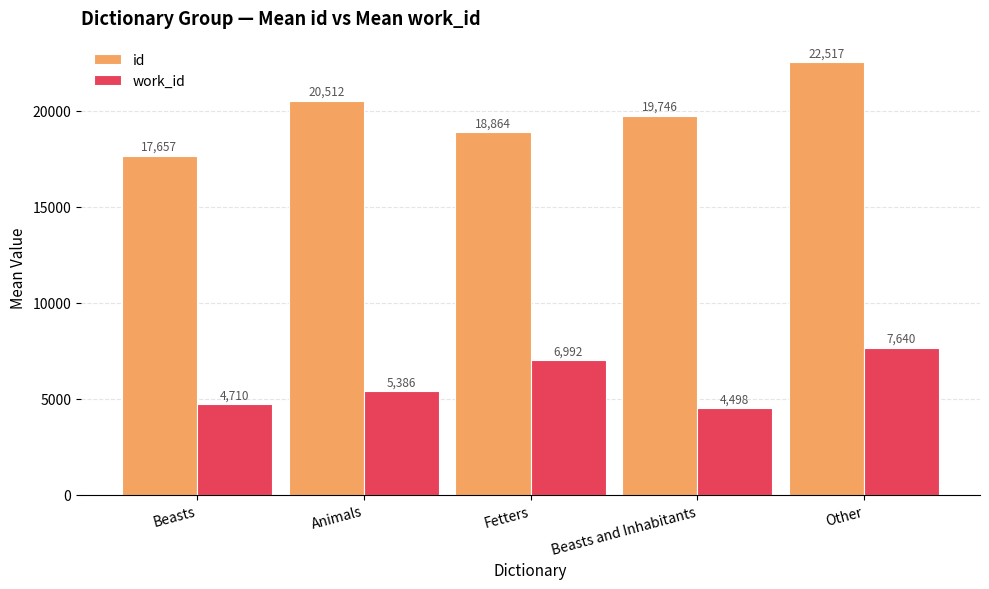

What position from the right is Fetters?

3